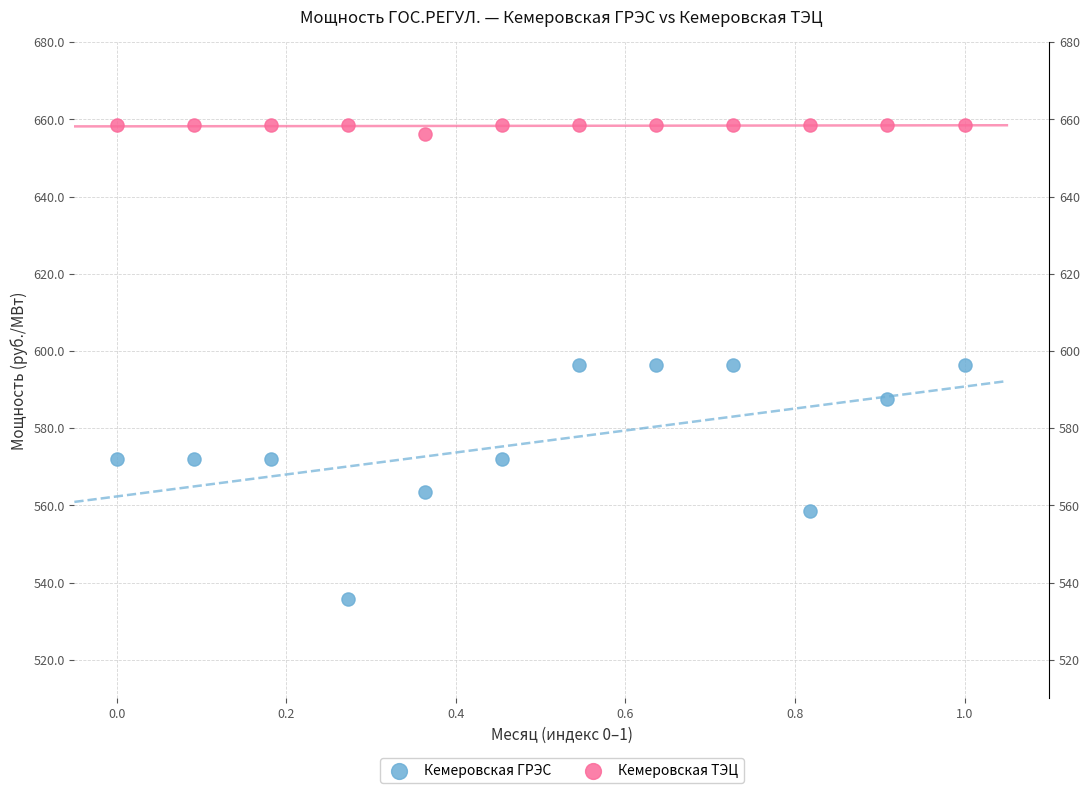

Which series contains the lowest Y value?

Кемеровская ГРЭС